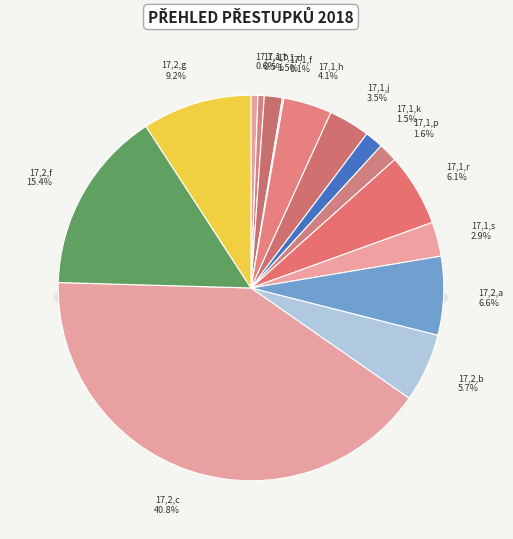

Does any single category account for the majority?

No